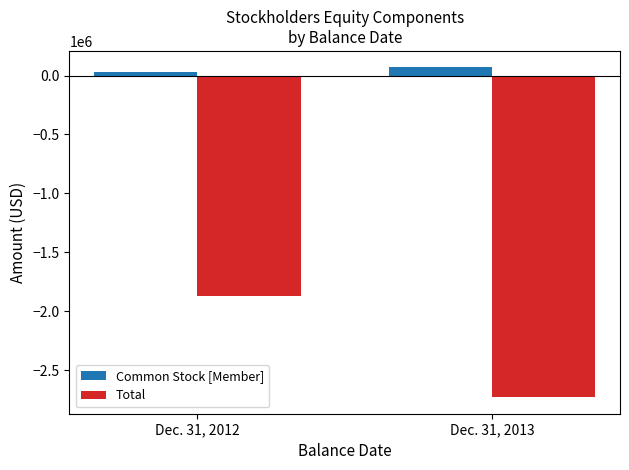

How many bars are there in each group?

2